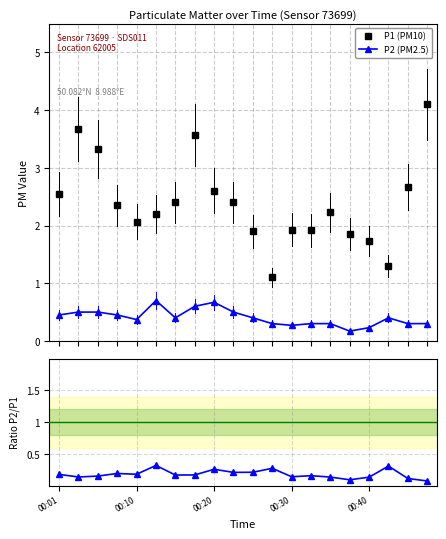

True or false: P1 (PM10) has more than 1 interior local peaks.

True